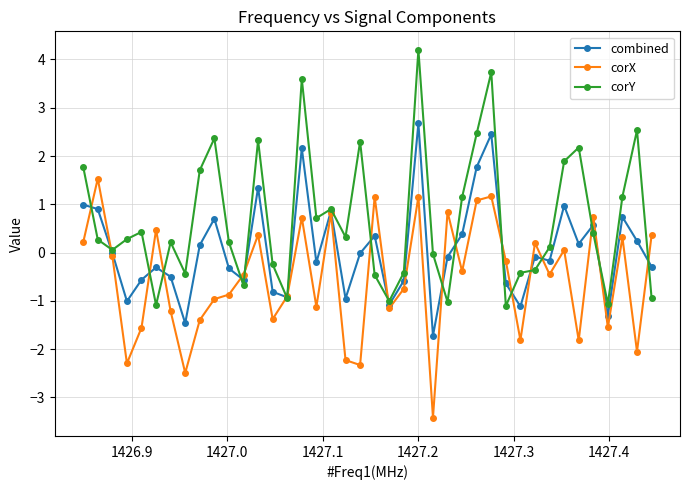

Rank the series by their average value, from lowest to highest.

corX, combined, corY